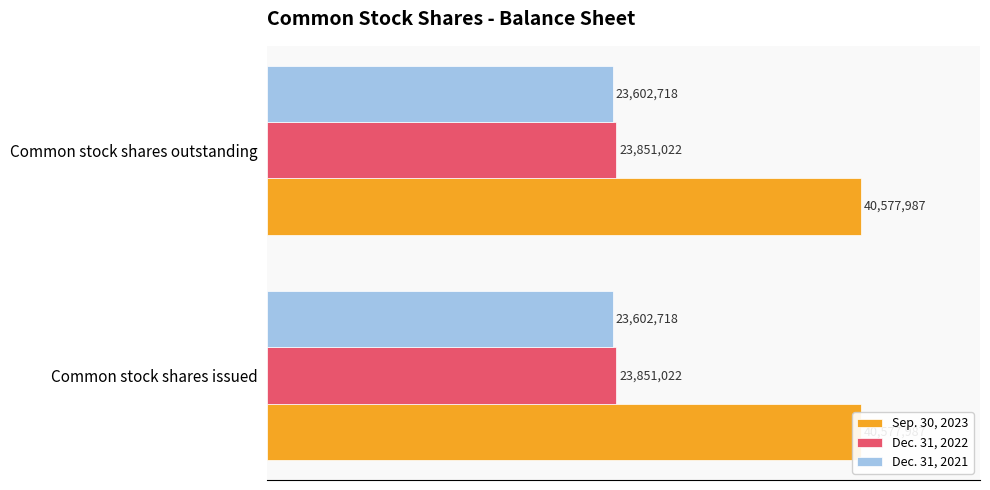

The Dec. 31, 2021 series shows 11736448 at Common stock shares outstanding. True or false?

False